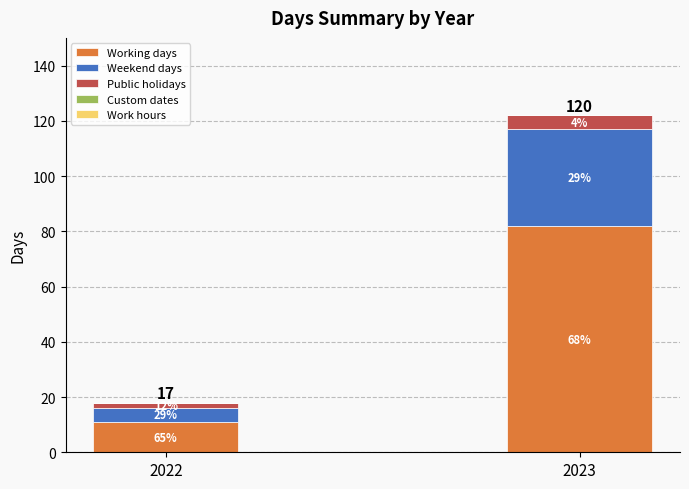

How many bars are there in total?

2